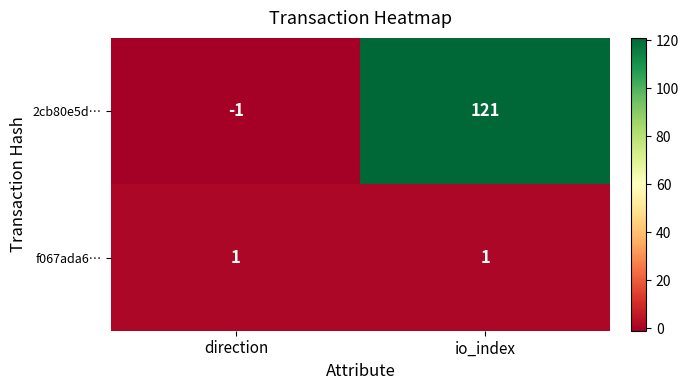

What is the spread (max minus min) of values at io_index?

120